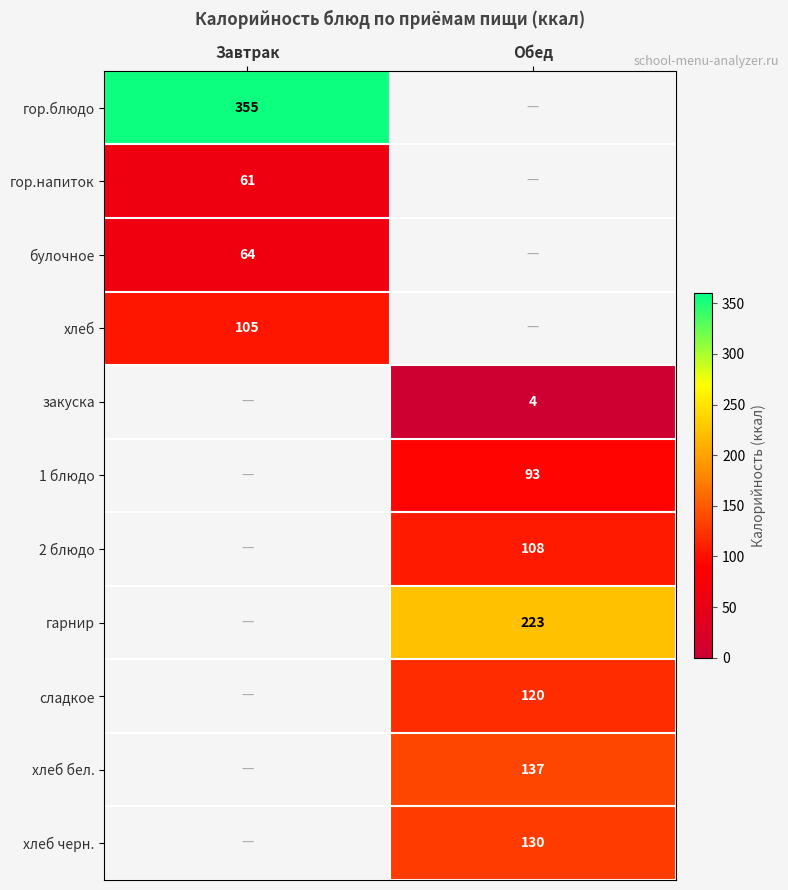

What is the difference between the highest and lowest values at Завтрак?

294.0